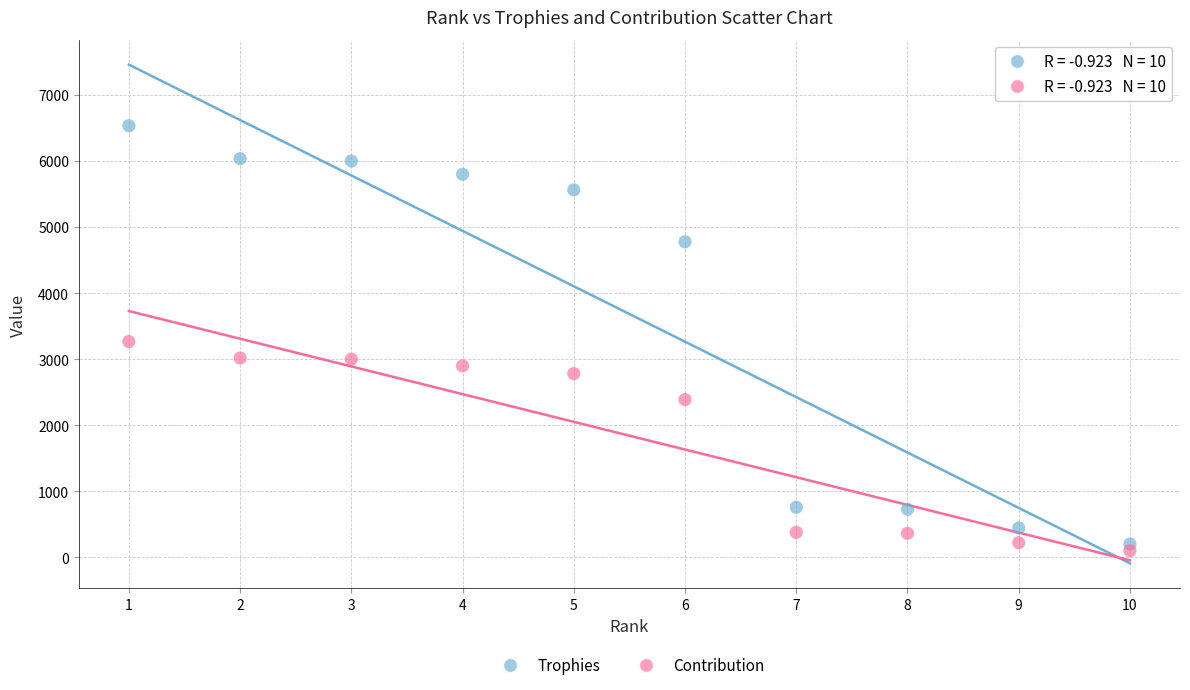

Which series contains the highest Y value?

Trophies